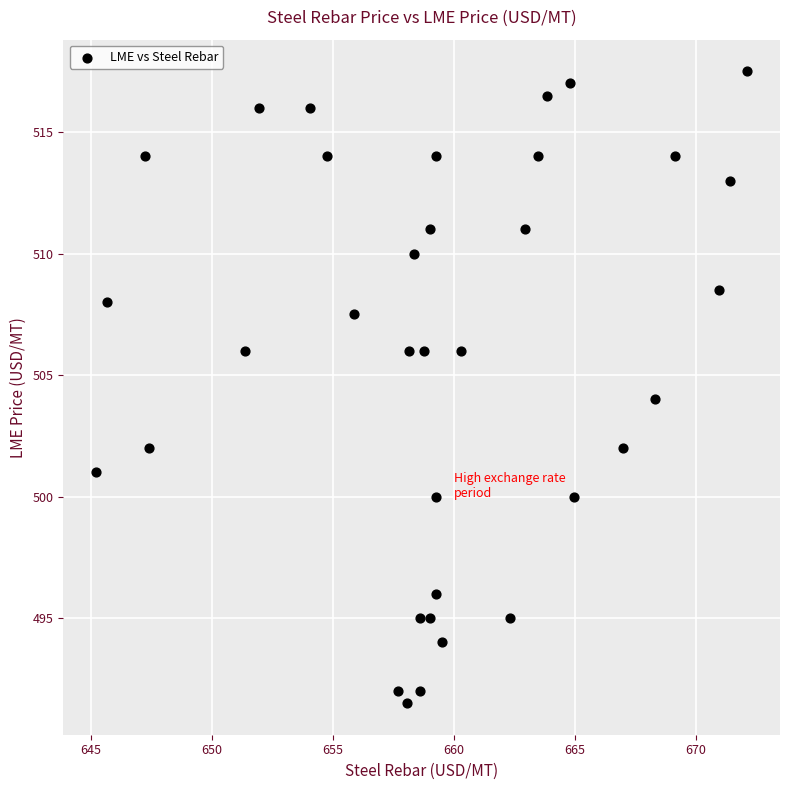

What is the range of X values (max minus min)?

26.9